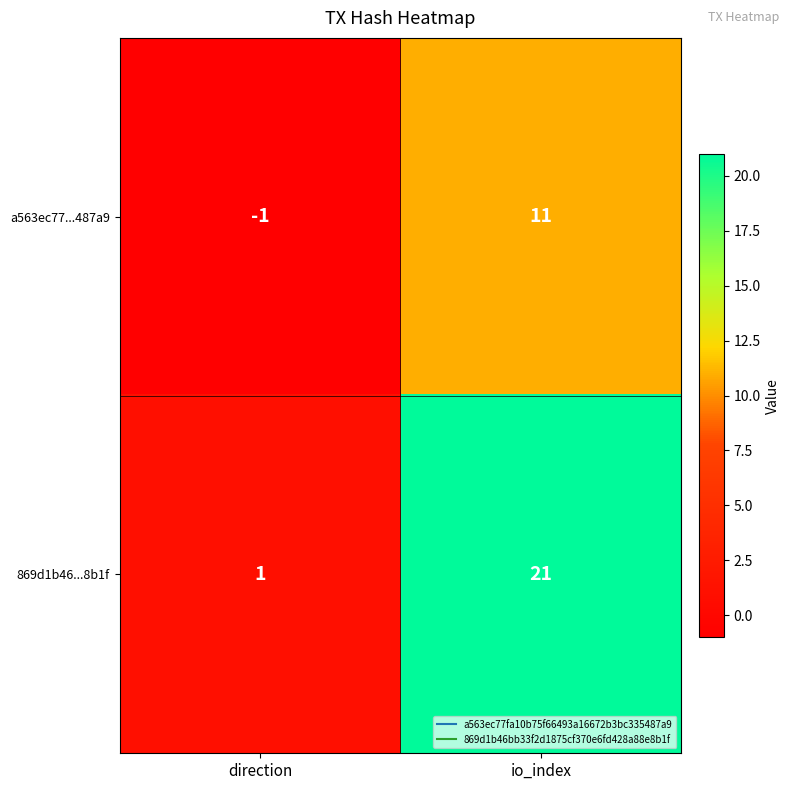

At which label is 869d1b46...8b1f closest to 11?

direction